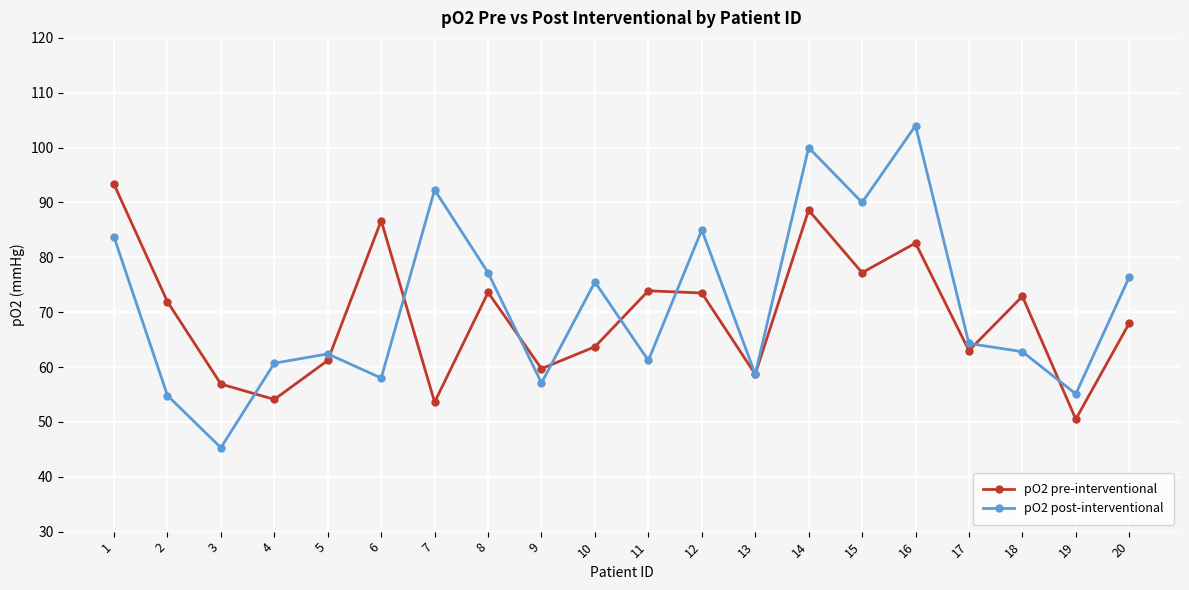

At which label does pO2 pre-interventional reach its minimum?

19